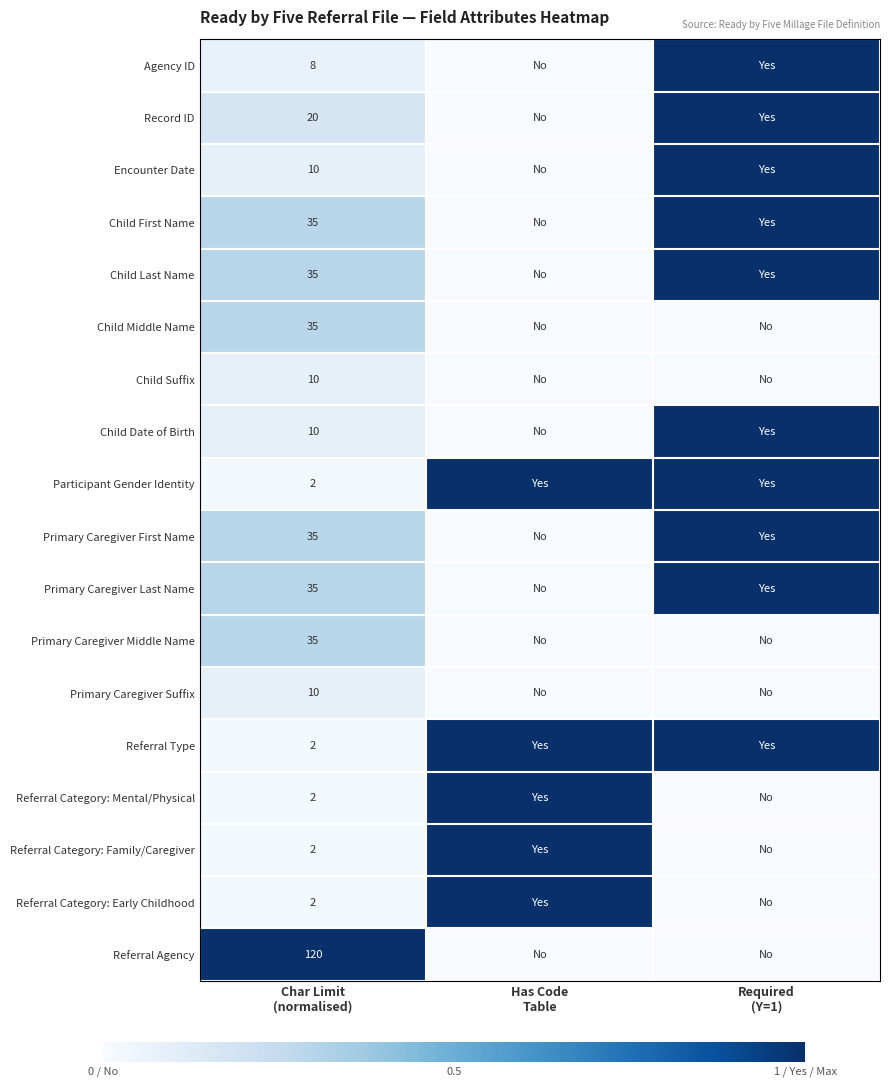

Rank the series by their maximum value, from lowest to highest.

Child Suffix, Primary Caregiver Suffix, Child Middle Name, Primary Caregiver Middle Name, Agency ID, Record ID, Encounter Date, Child First Name, Child Last Name, Child Date of Birth, Participant Gender Identity, Primary Caregiver First Name, Primary Caregiver Last Name, Referral Type, Referral Category: Mental/Physical, Referral Category: Family/Caregiver, Referral Category: Early Childhood, Referral Agency